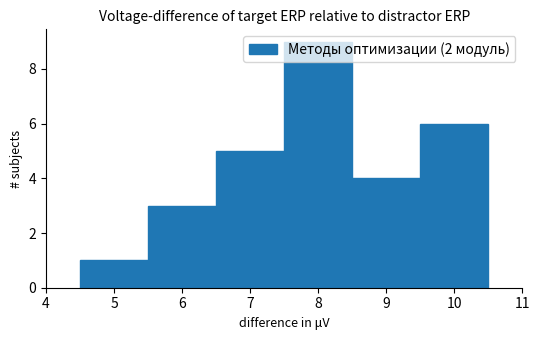

How tall is the bar that spans 4.5 to 5.5 on the x-axis? The values are not printed on the chart, so give them approximately, as read against the axis.

1